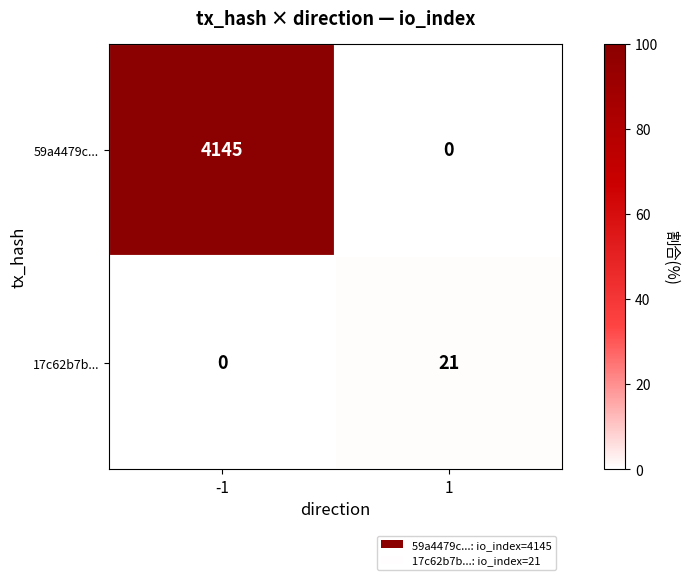

What is the sum of all 17c62b7b... values?

21